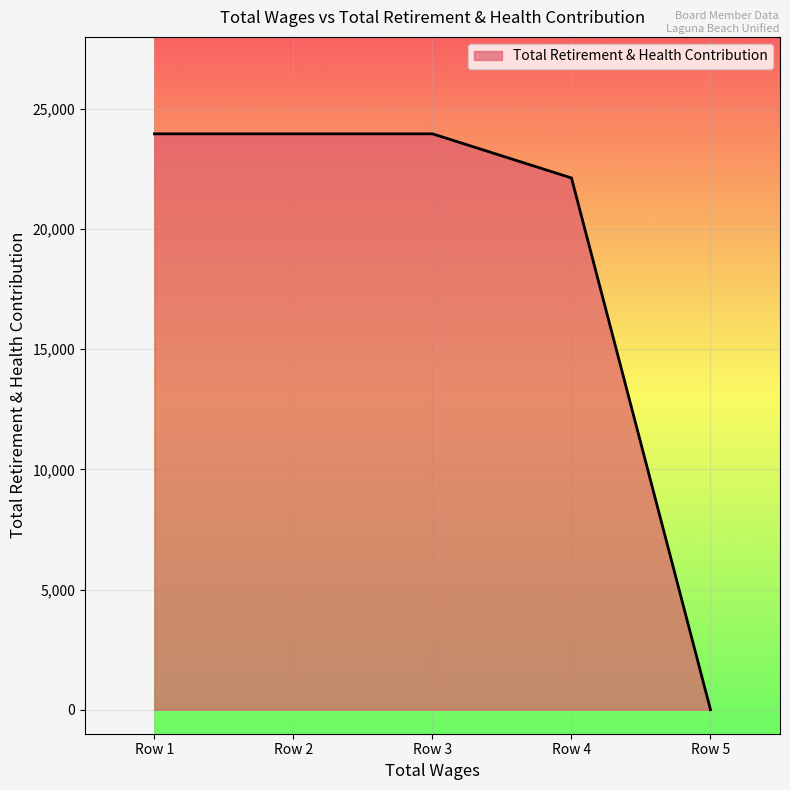

Reading left to right, list all the values displayed in this chart.

23966	23966	23966	22129	0